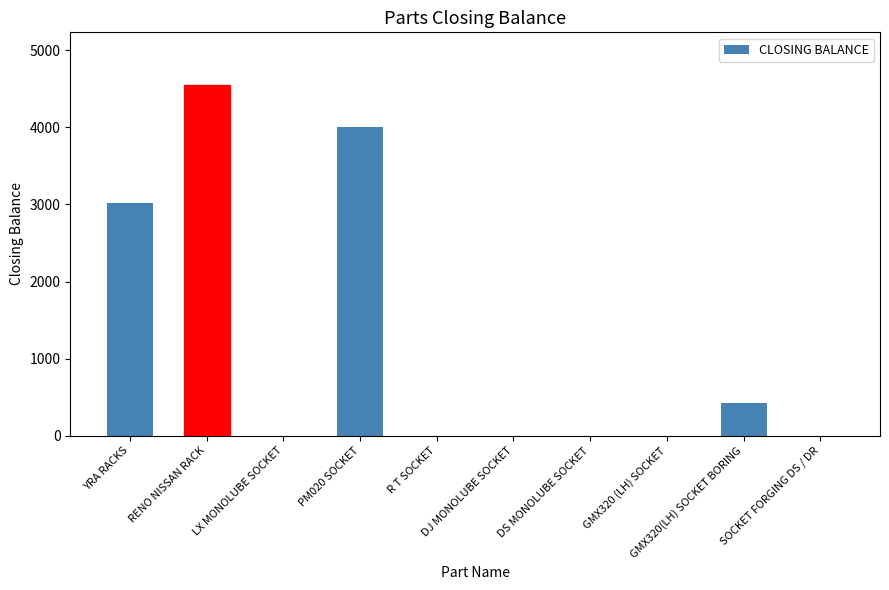

What is the maximum value shown in the chart?

4552